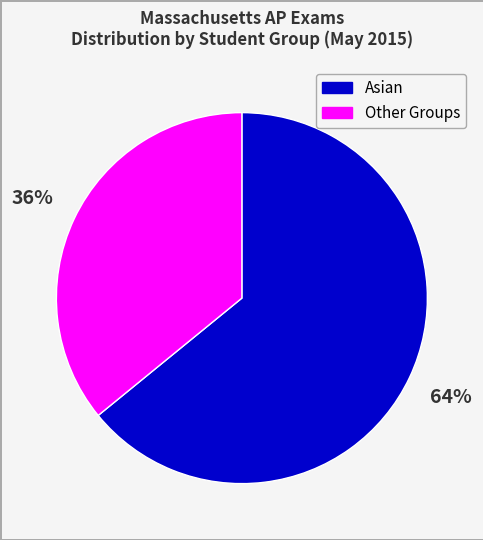

Is there a majority slice in this chart?

Yes